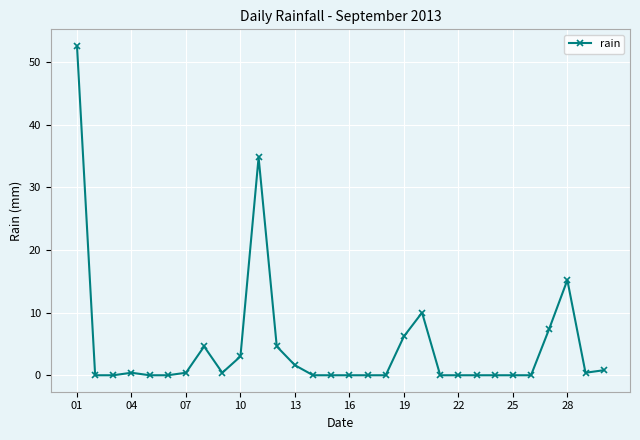

What is the sum of all values?

142.4